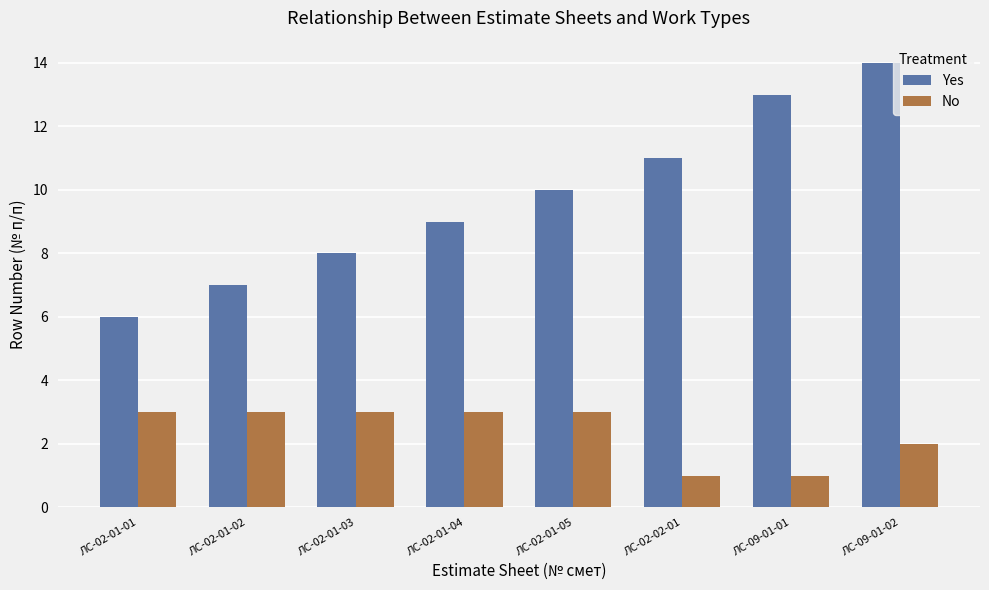

Are the bars horizontal?

No